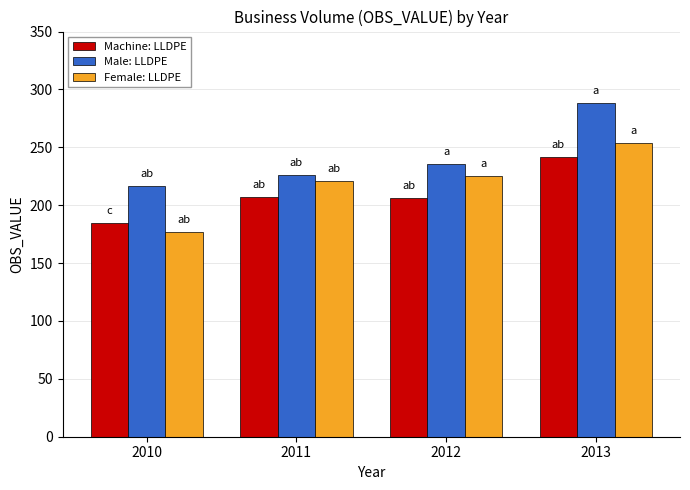

Rank the series by their average value, from highest to lowest.

Male: LLDPE, Female: LLDPE, Machine: LLDPE